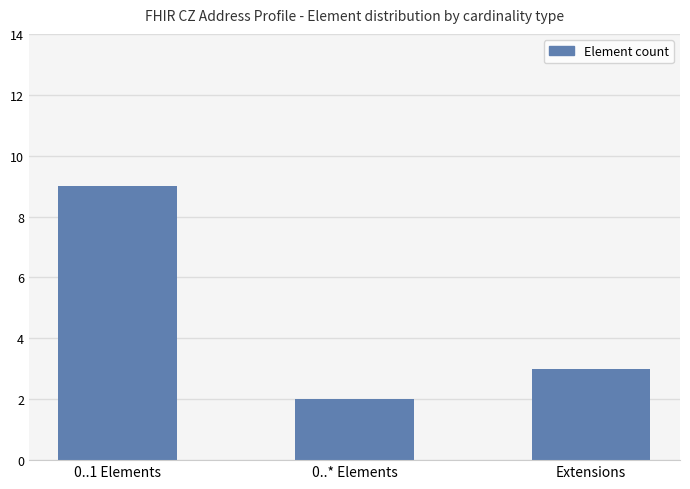

List the labels in order of value, largest first.

0..1 Elements, Extensions, 0..* Elements